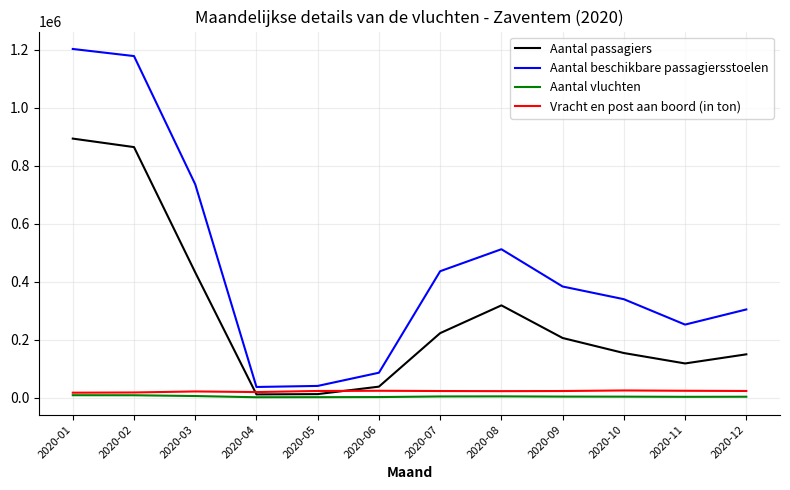

What is the difference between the second highest and second lowest values in the Aantal passagiers series?

852177